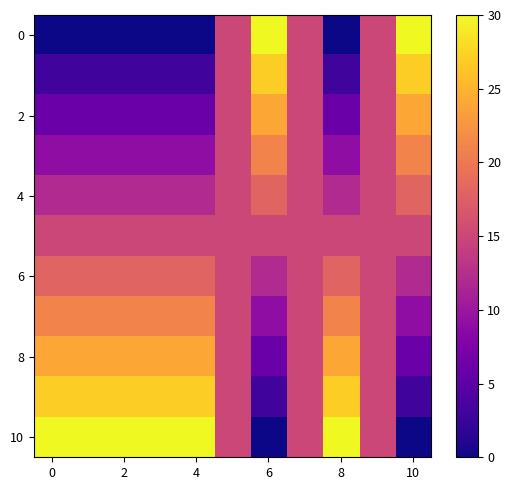

Which series has the largest total across all categories?

10